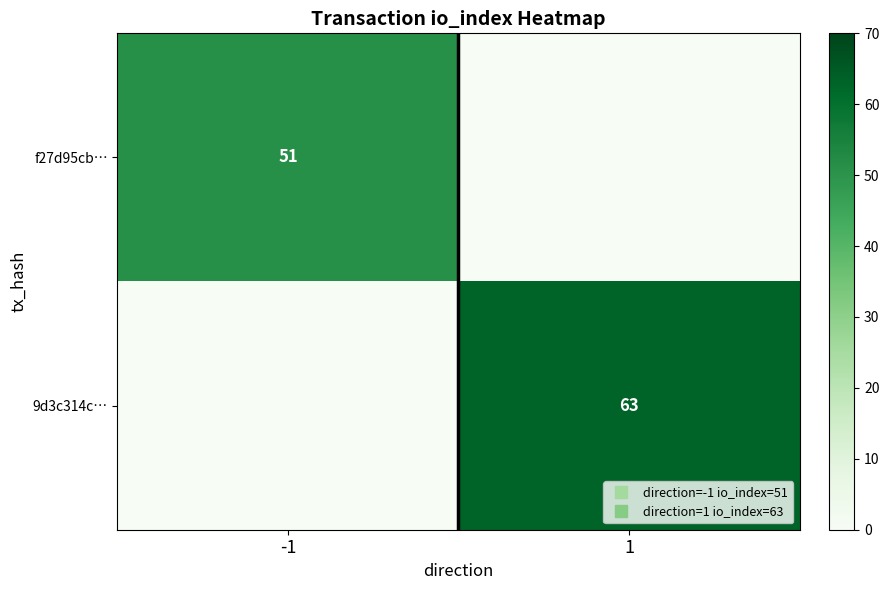

Which series has the largest total across all categories?

9d3c314c…